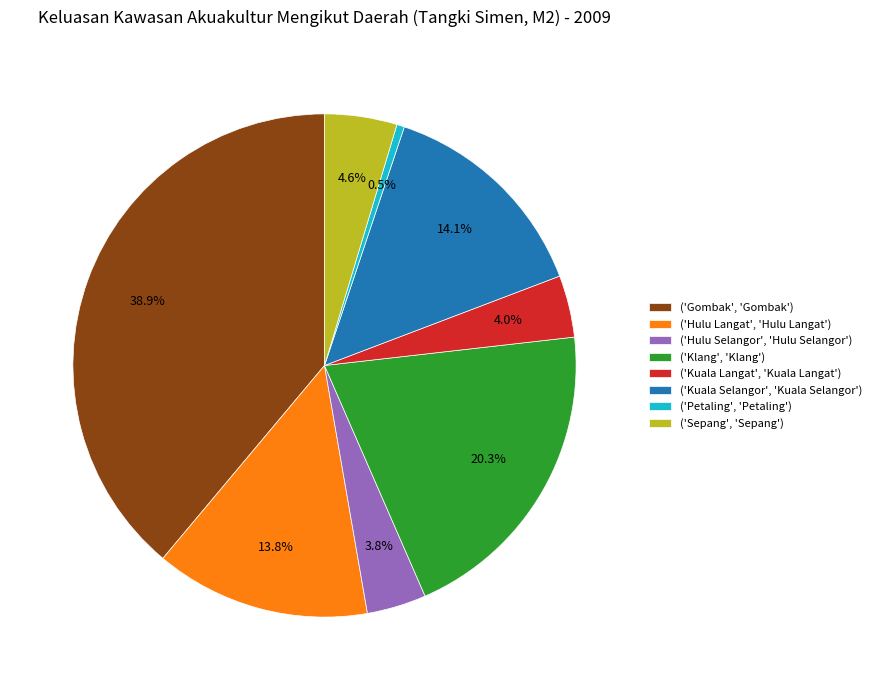

Is there any slice that represents more than half of the pie?

No